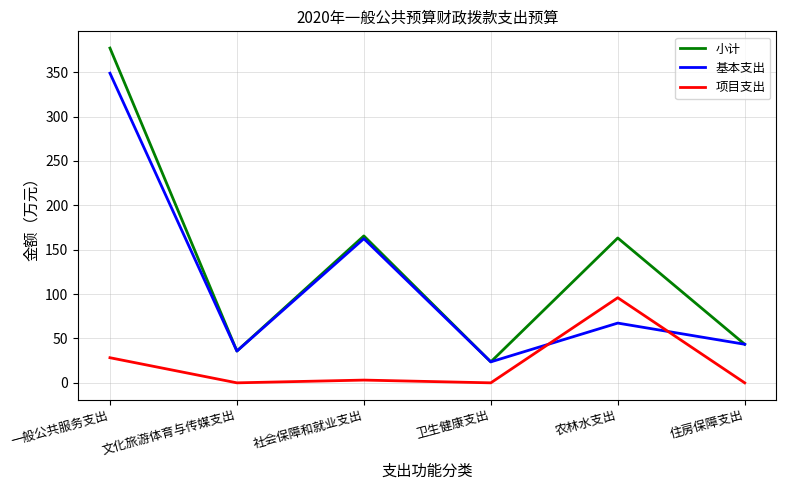

How many interior local valleys does the 小计 series have?

2